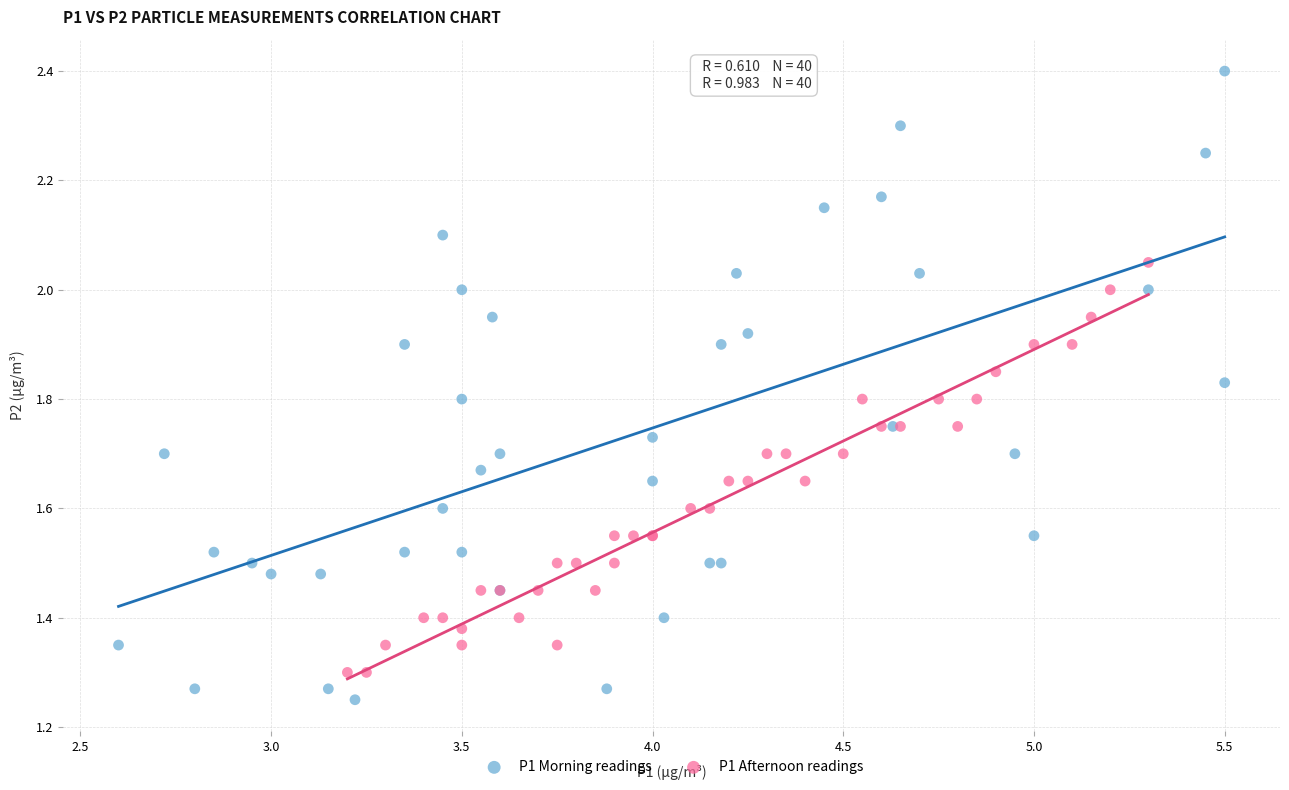

Which series contains the highest Y value?

P1 Morning readings